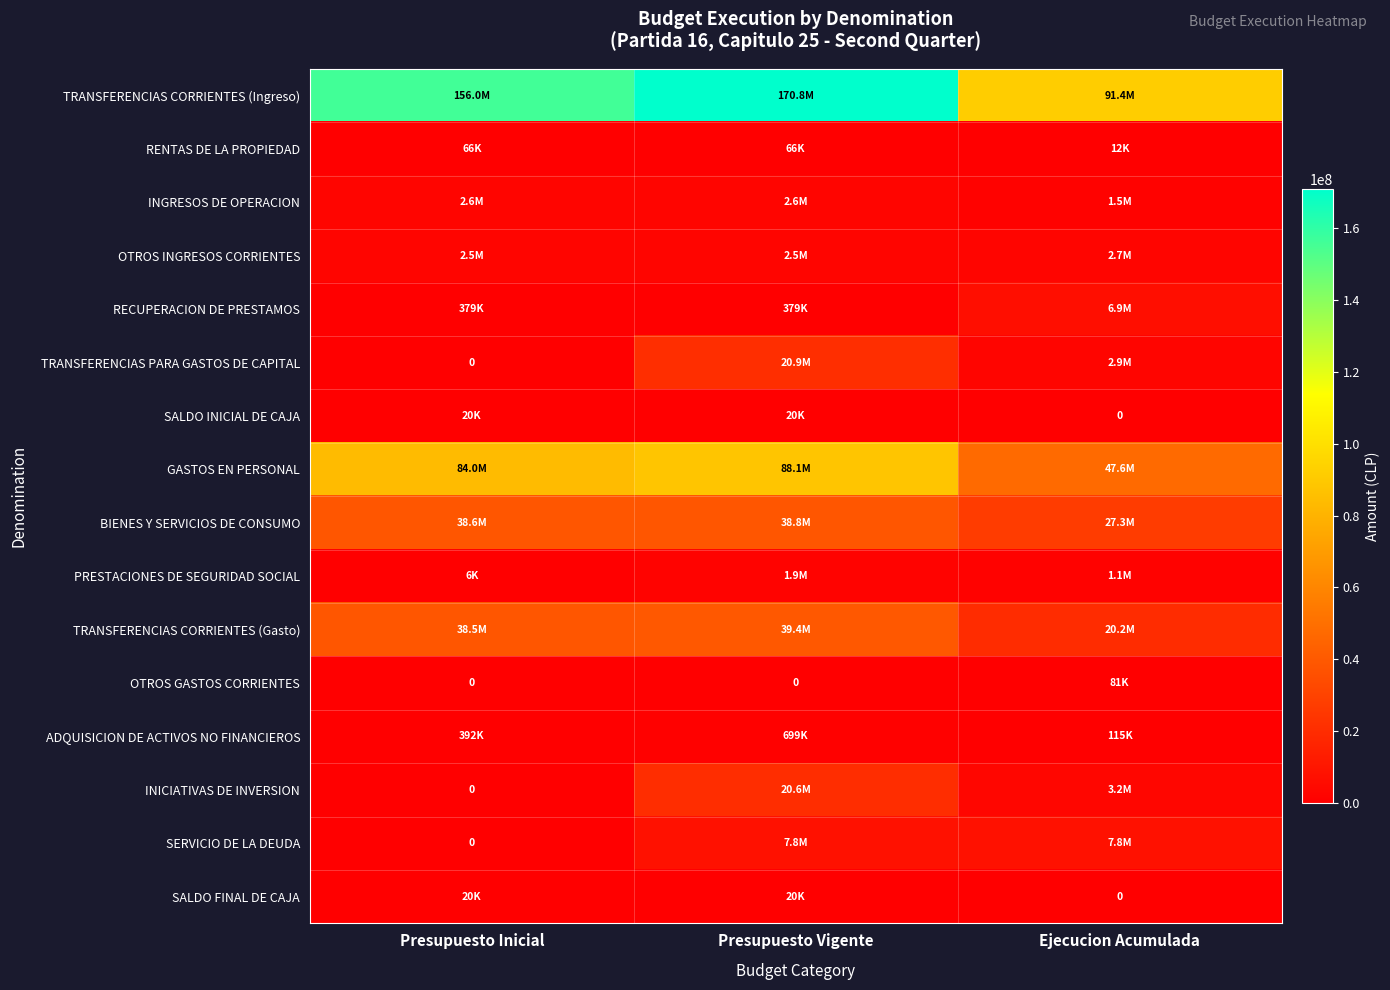

Is it true that RENTAS DE LA PROPIEDAD equals 66344 at Presupuesto Vigente?

True